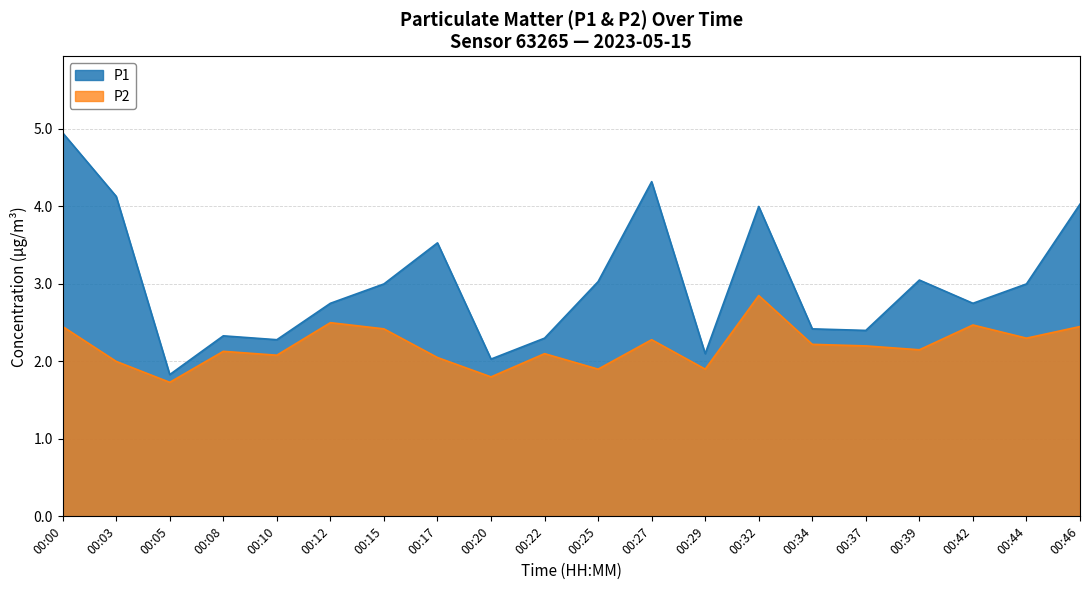

What are all the series names shown in the legend?

P1, P2